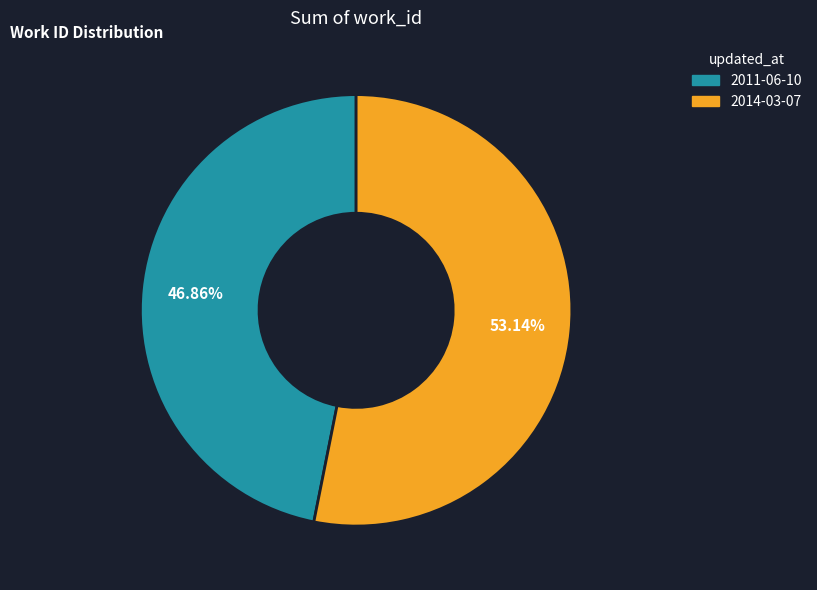

To the nearest percent, what is the difference between the 2011-06-10 and 2014-03-07 slice percentages?

6%